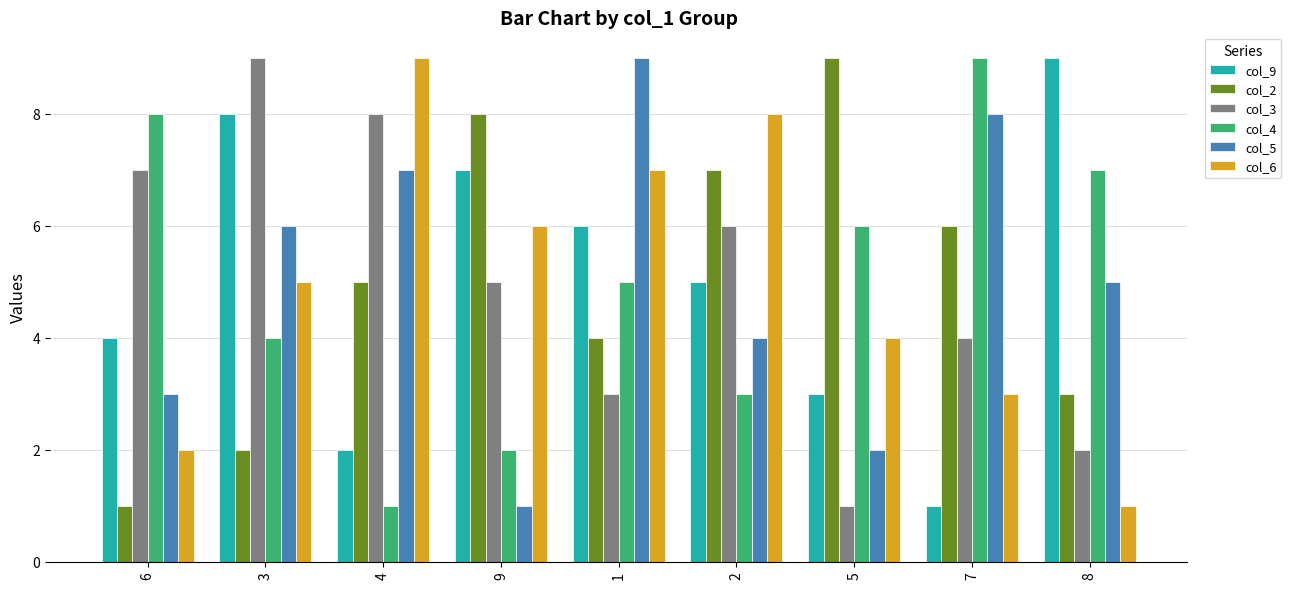

At 9, list the series in order from smallest to largest.

col_5, col_4, col_3, col_6, col_9, col_2